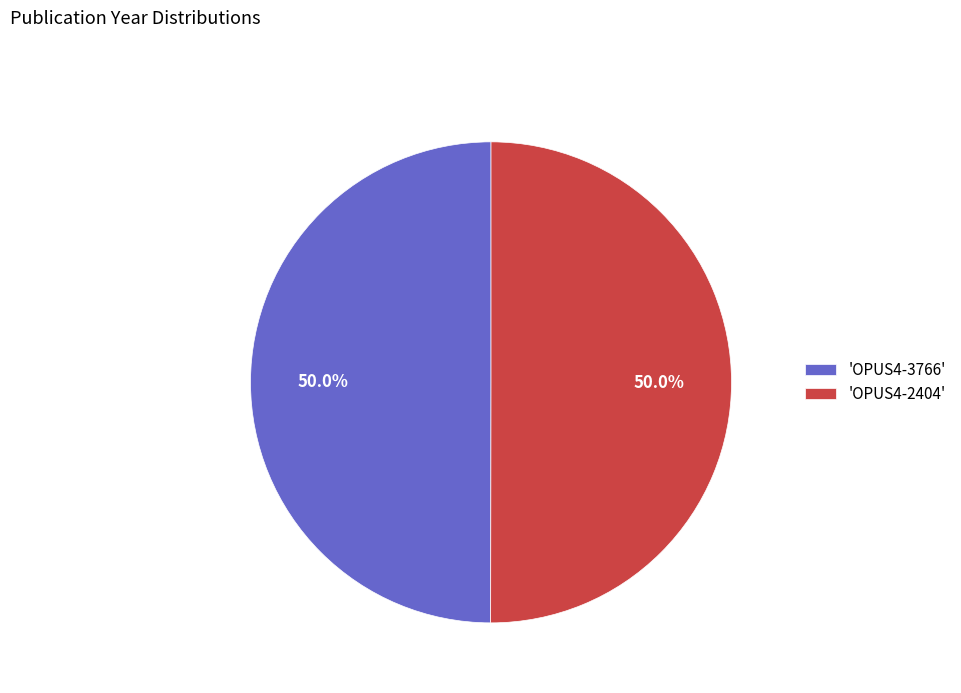

Approximately how many times larger is the value at 'OPUS4-3766' compared to 'OPUS4-2404'?

1.0